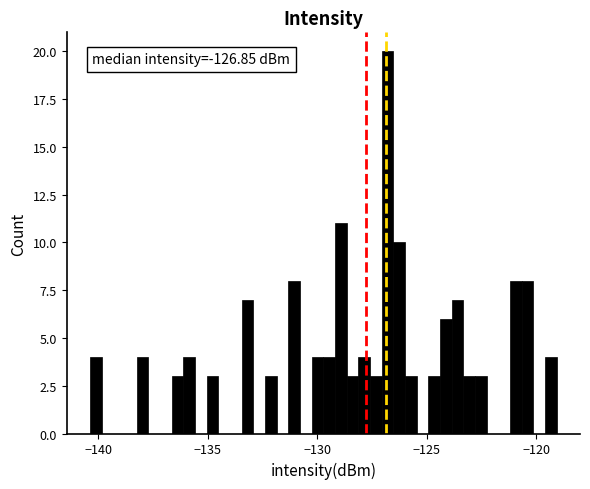

Read against the x-axis, roughly where is the centre of the tallest bar?

-127.0